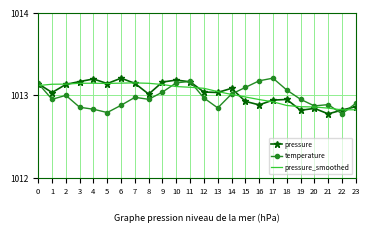

True or false: pressure has a value of 1624.6 at 13.

False